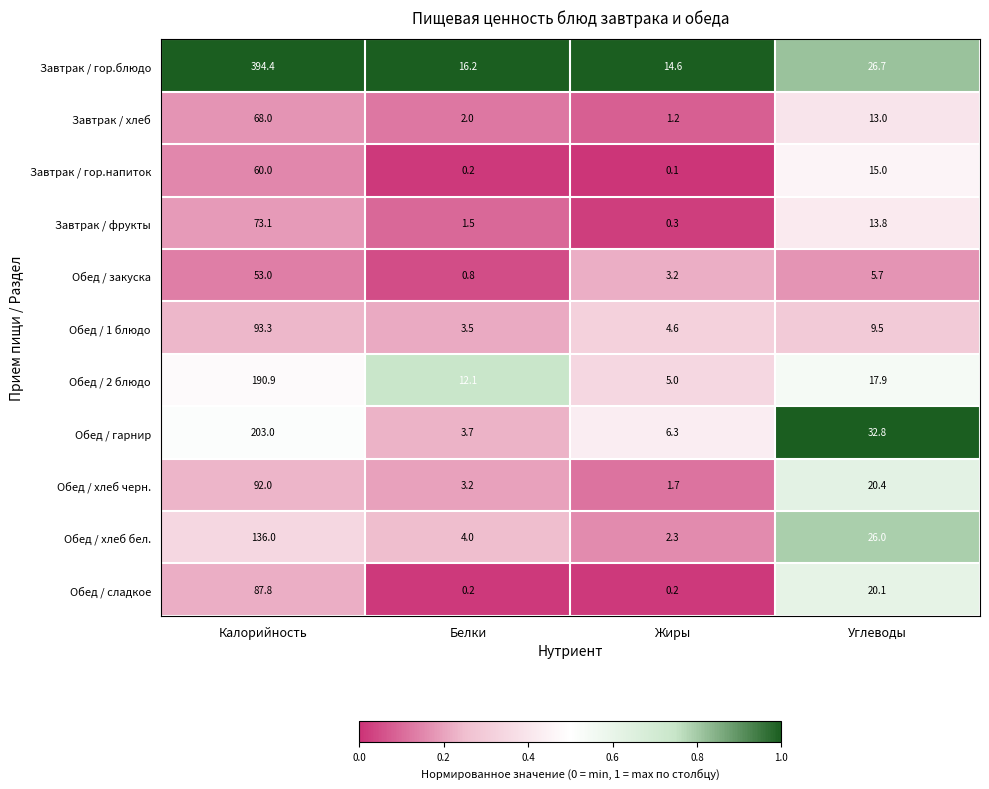

Which category has the highest value in the Обед / закуска series?

Калорийность